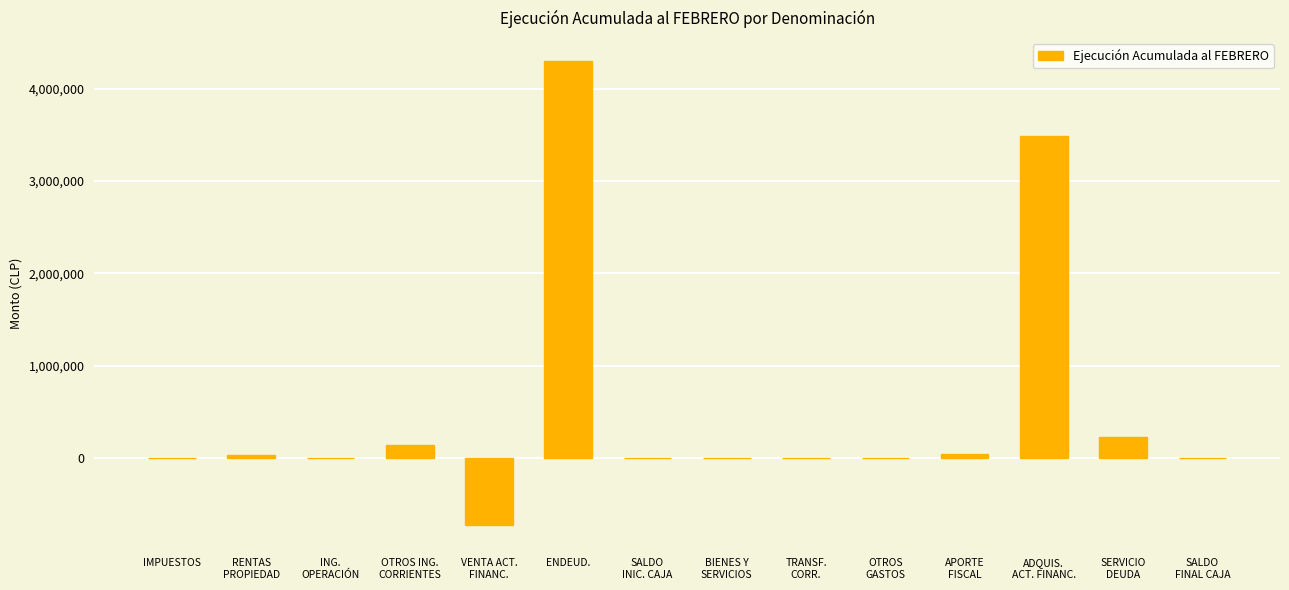

The chart shows a value of 37624 at APORTE
FISCAL. True or false?

True